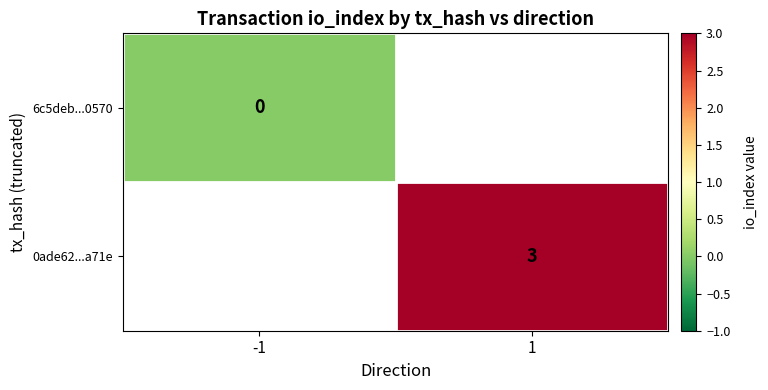

Is the value of 0ade62...a71e at 1 greater than the value of 6c5deb...0570 at -1?

Yes